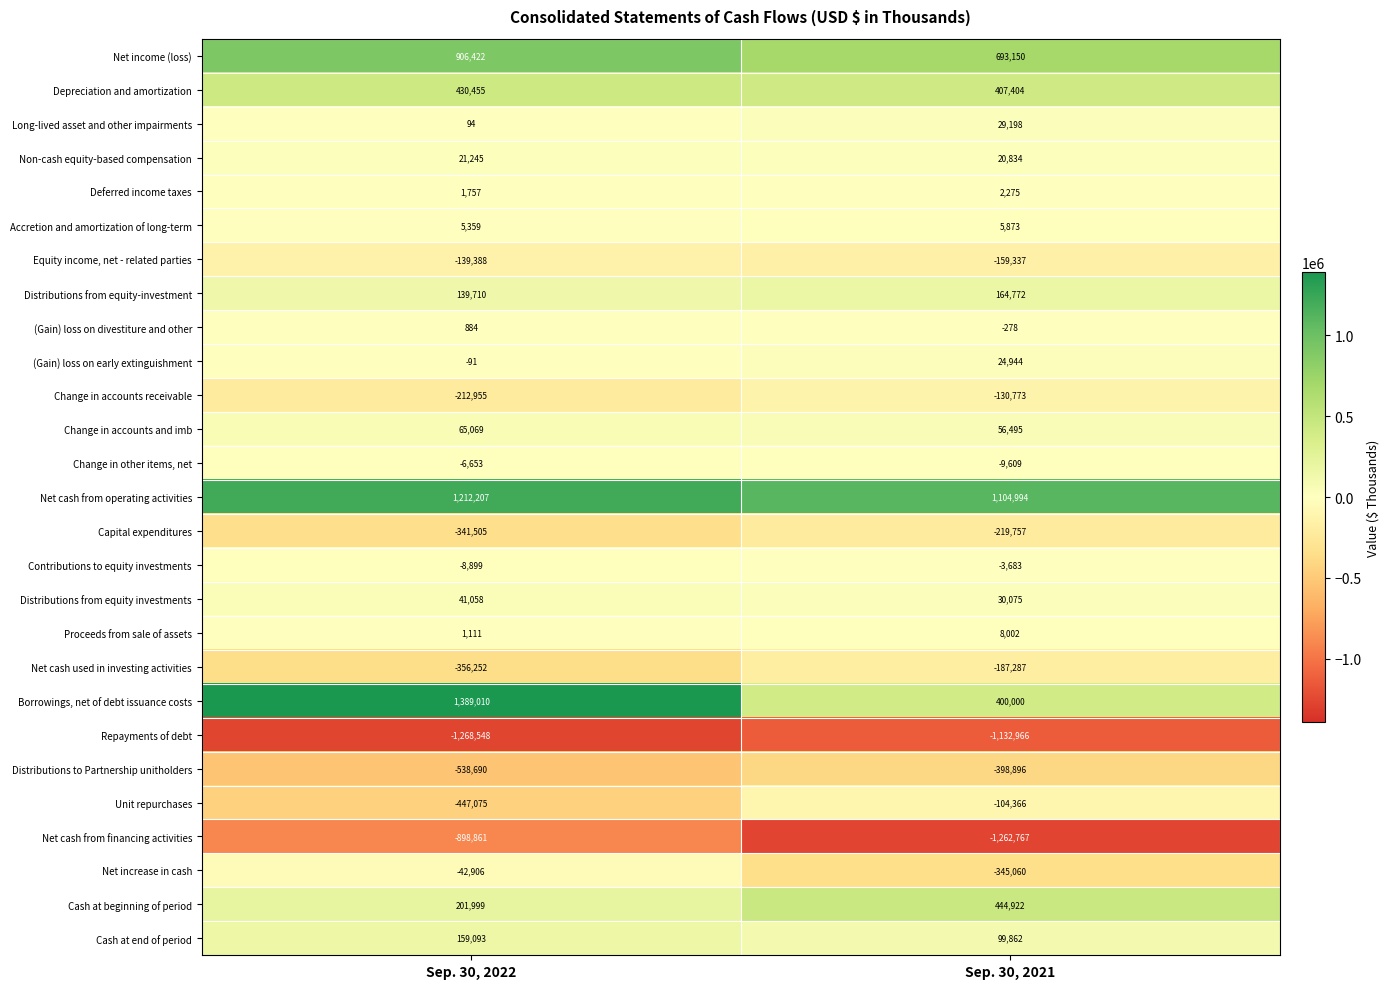

What value does the Change in accounts receivable series have at Sep. 30, 2021, to the nearest 10?

-130770